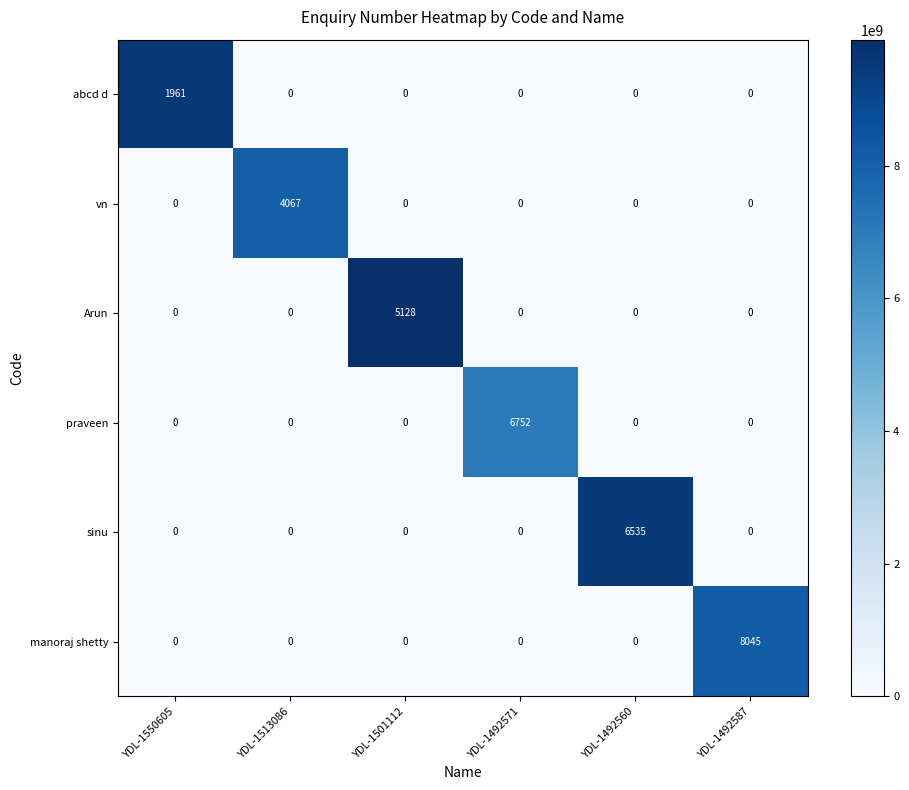

Which label corresponds to the largest value in the chart?

YDL-1492587